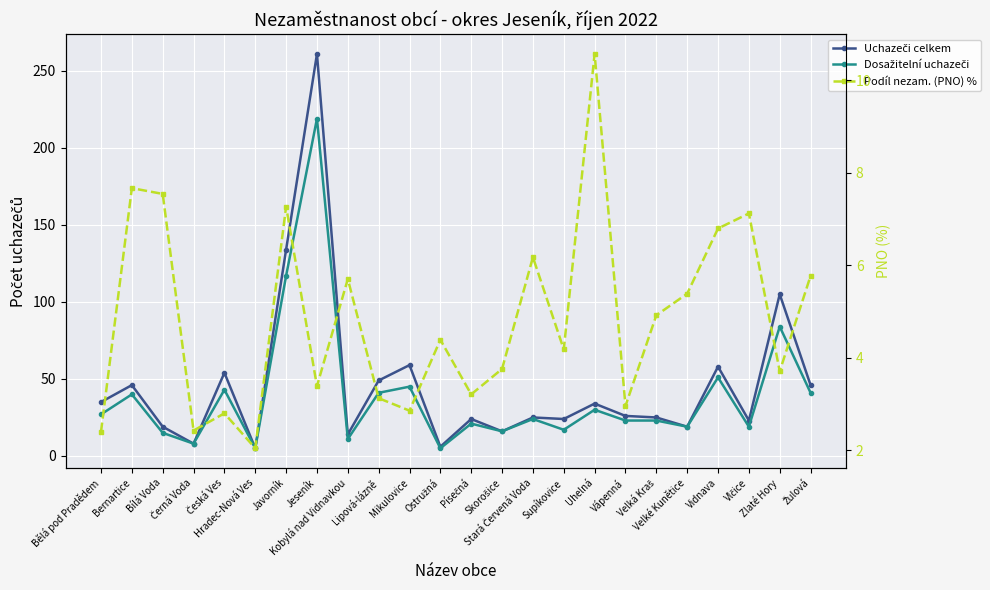

What is the label of the 22nd point from the right?

Bílá Voda